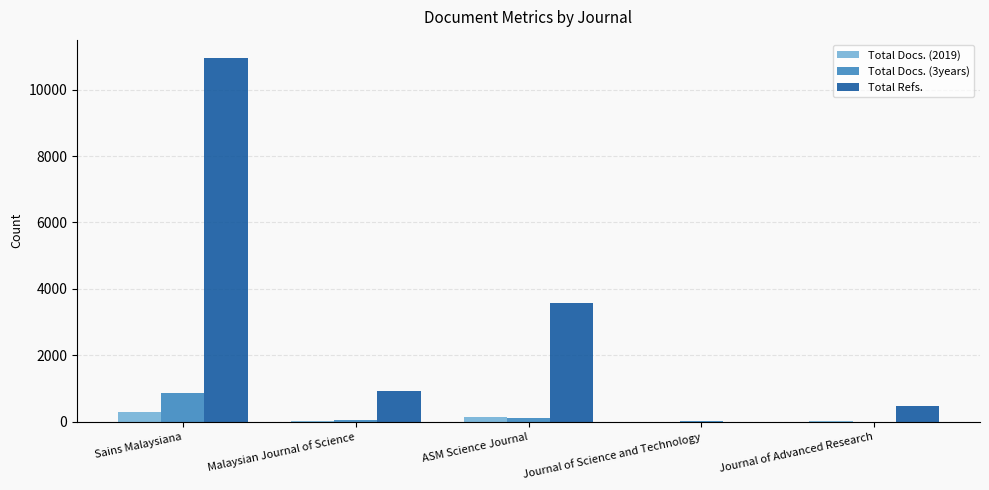

Which series has the largest range (max minus min)?

Total Refs.